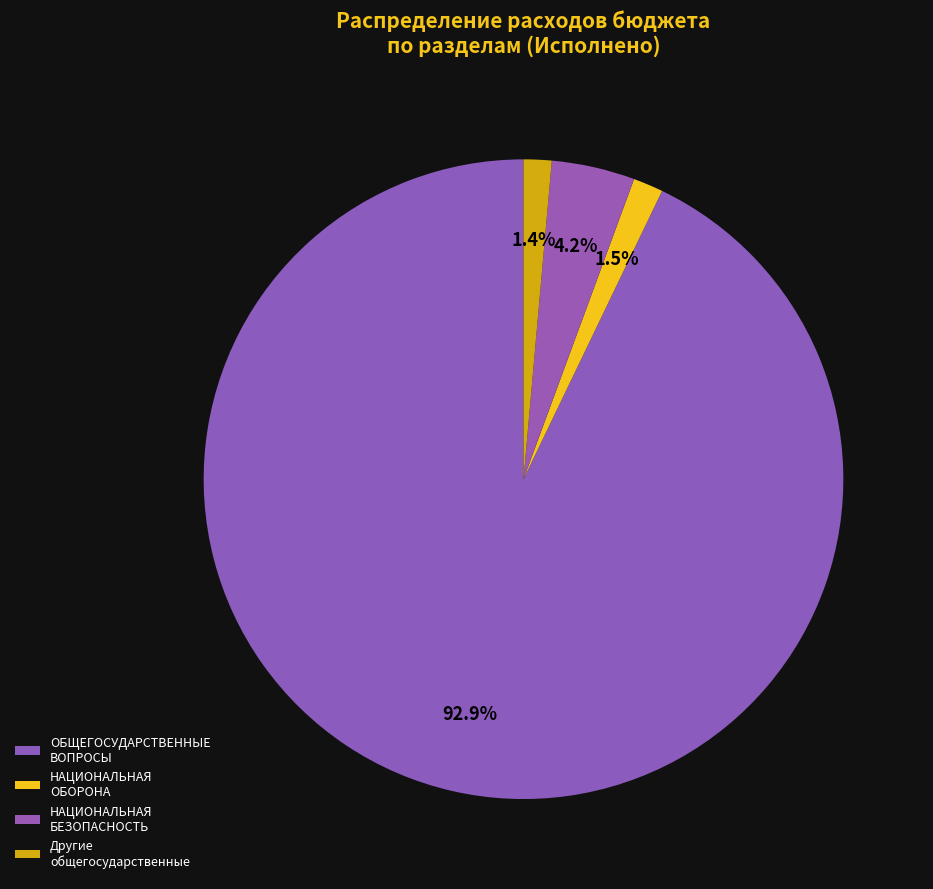

How many slices are in this pie chart?

4